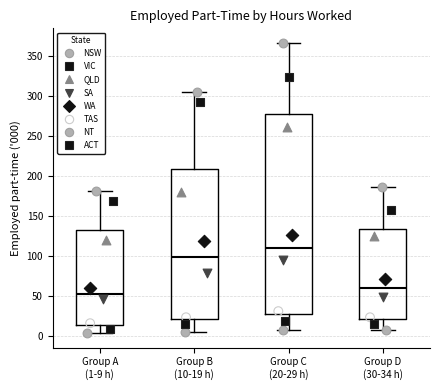

Reading left to right, read every box against the y-axis: the position of its median line, the range the box covers, and the ends of its whiskers. The values are not printed on the chart, so give them approximately, as read against the axis.

Group A (1-9 h): median 55, box 15 to 130, whiskers 5 to 180
Group B (10-19 h): median 100, box 20 to 210, whiskers 5 to 305
Group C (20-29 h): median 110, box 30 to 275, whiskers 5 to 365
Group D (30-34 h): median 60, box 20 to 135, whiskers 5 to 185